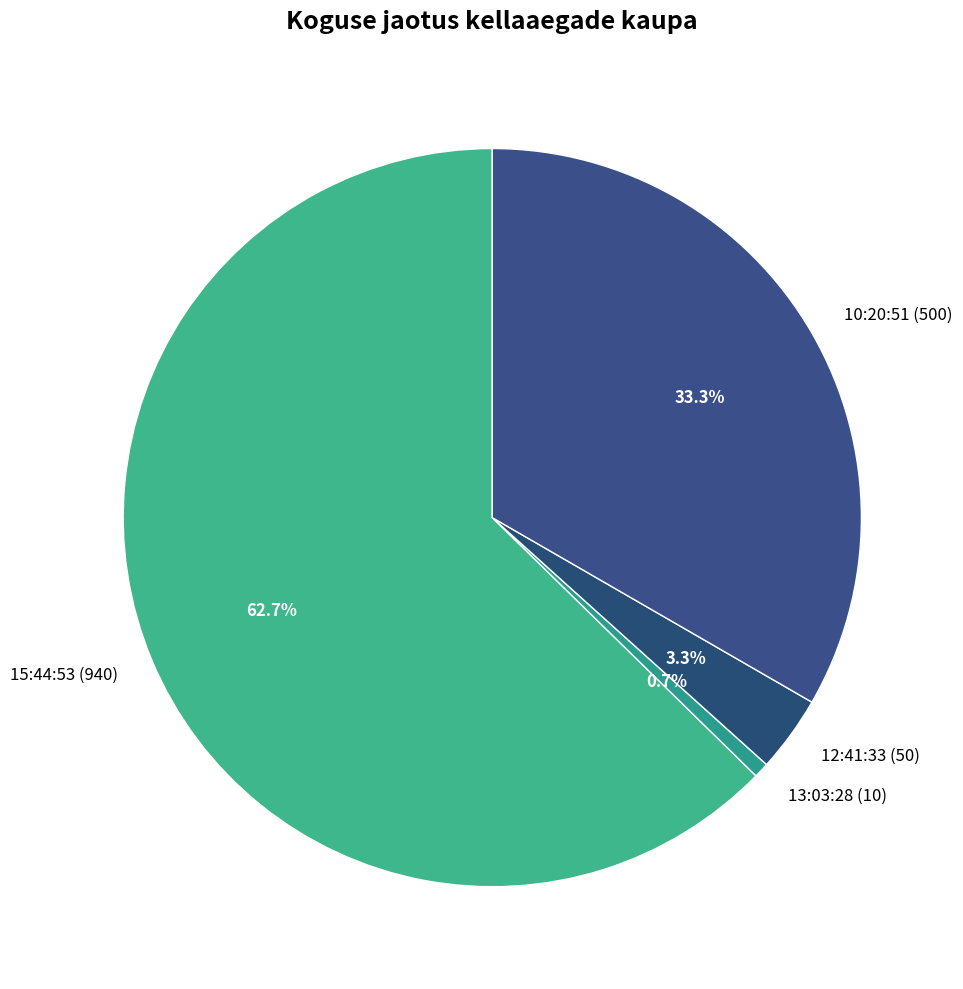

To the nearest percent, what is the combined percentage of 10:20:51 and 13:03:28?

34%